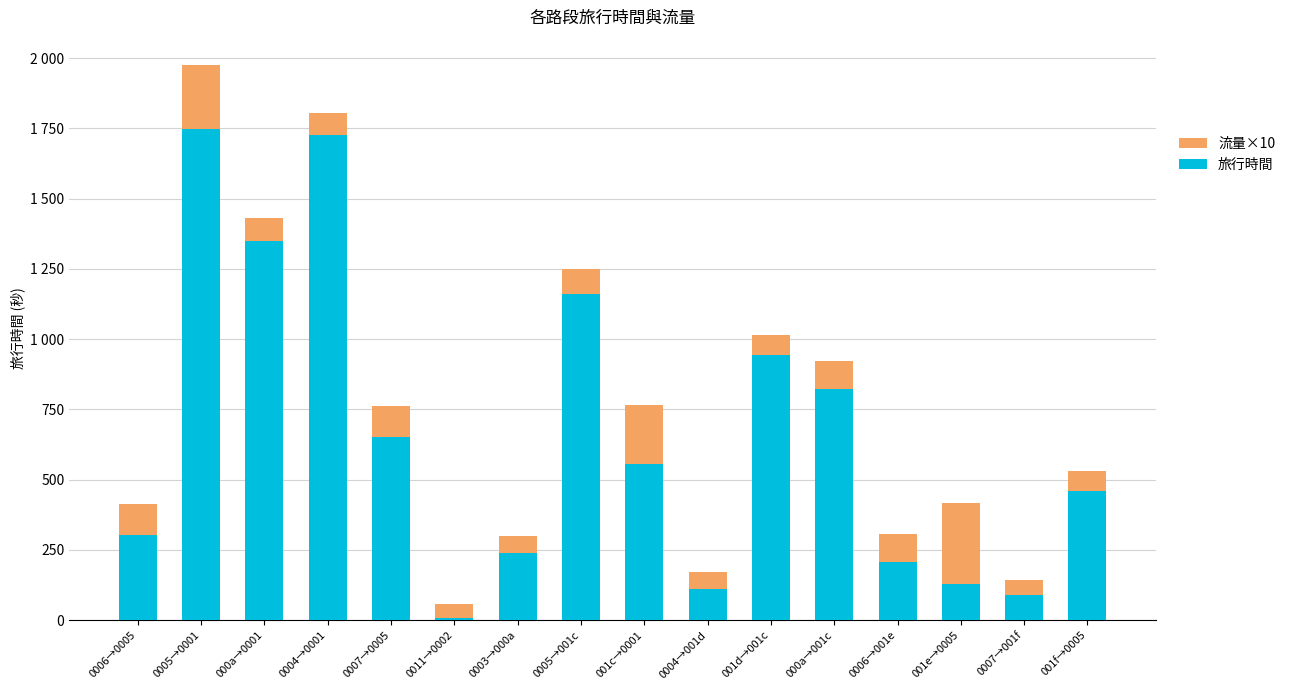

At how many categories does at least one series exceed 973?

4